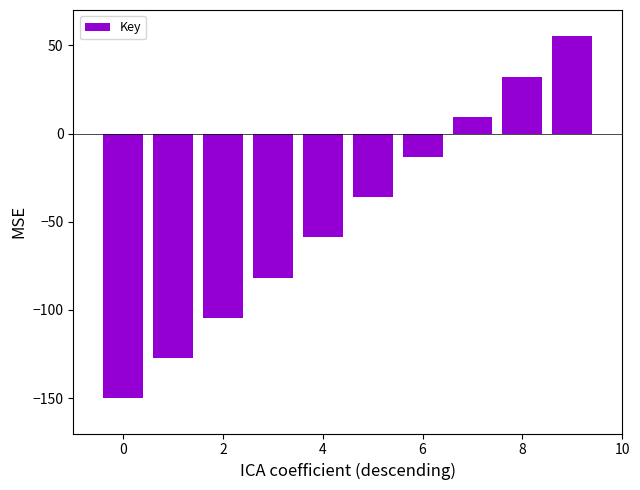

Are the bars grouped side by side (vs. stacked)?

No